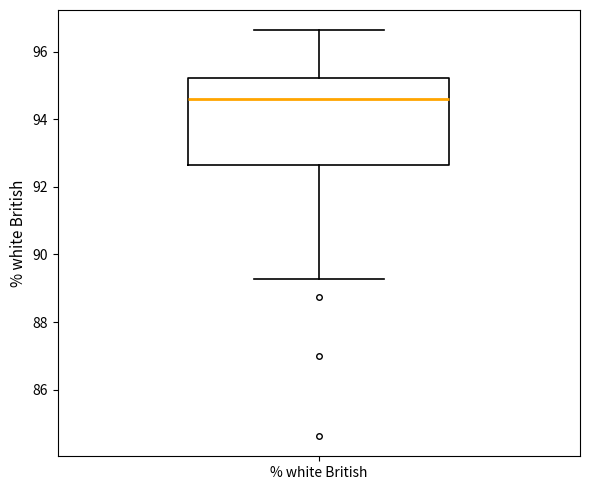

Read this box plot against the y-axis: the position of the median line, the range covered by the box, and the ends of both whiskers. The values are not printed on the chart, so give them approximately, as read against the axis.

median 94.6, box 92.6 to 95.2, whiskers 89.2 to 96.6